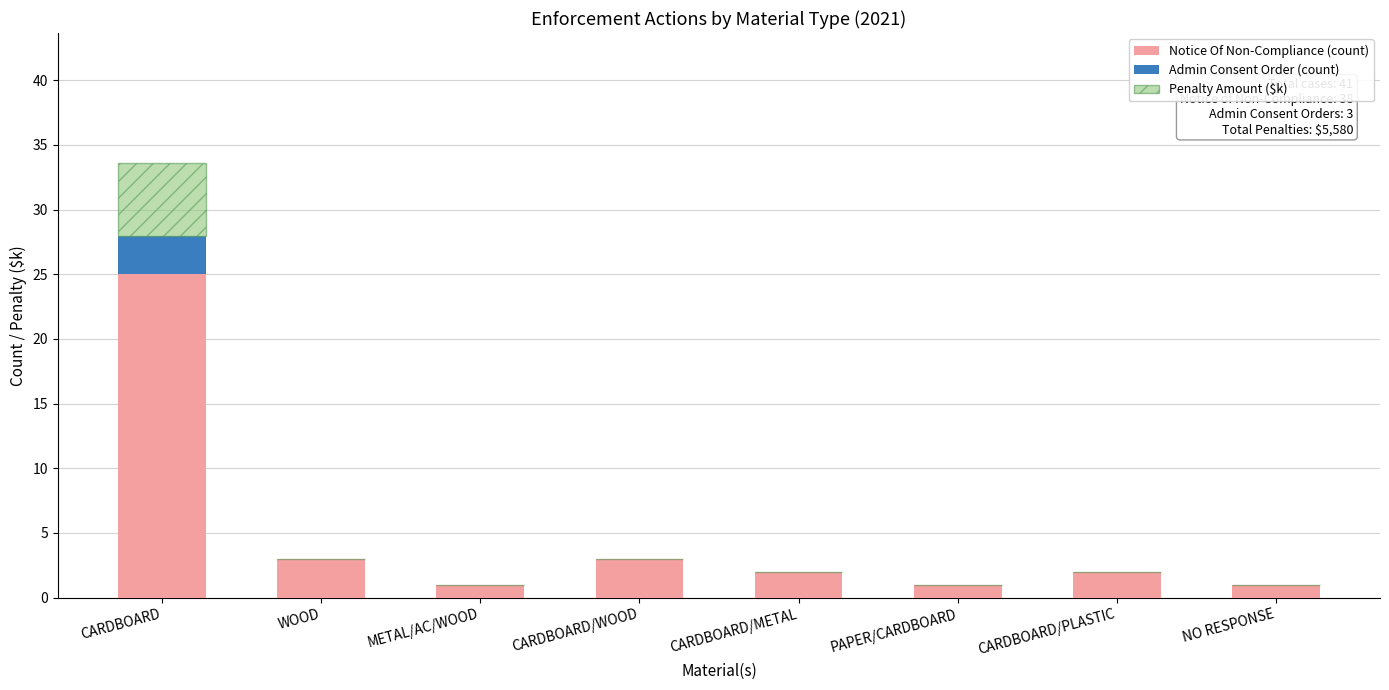

What is the sum of all Notice Of Non-Compliance (count) values?

38.0